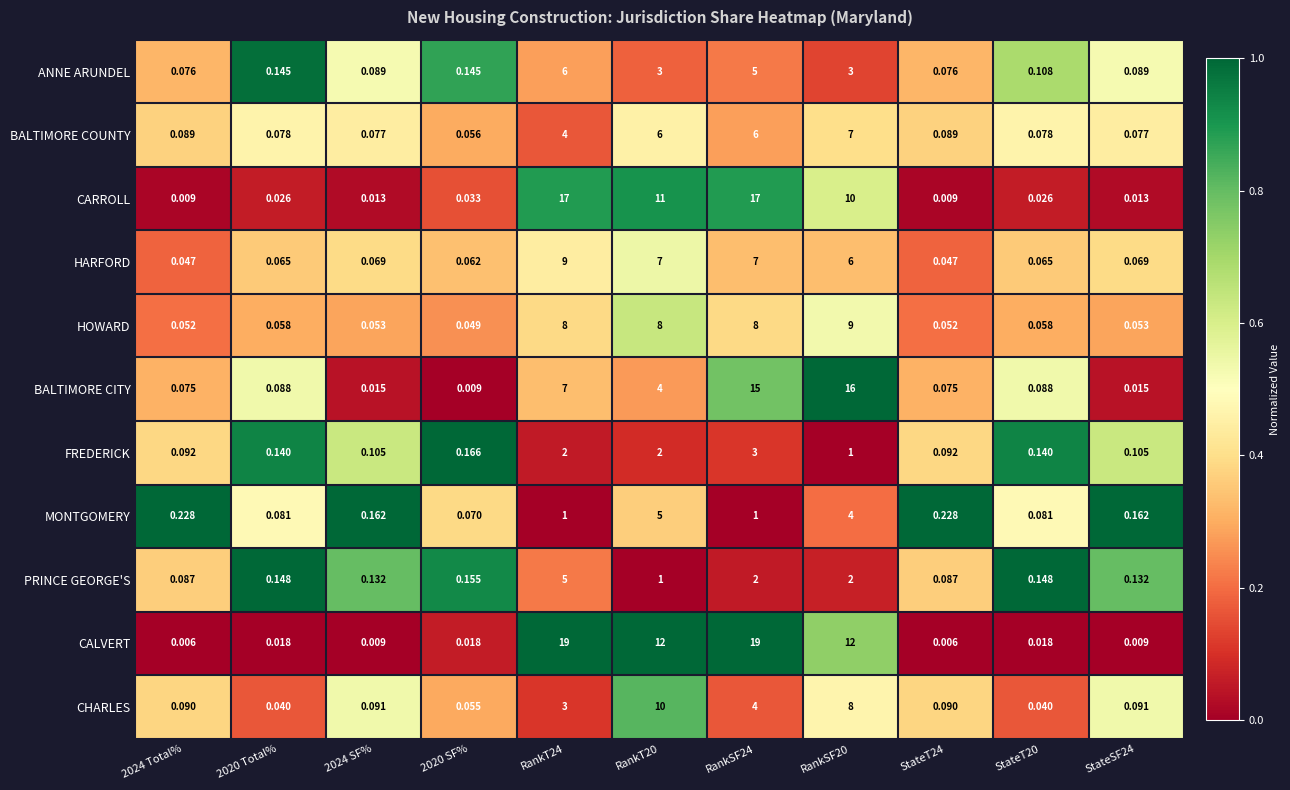

Between RankSF24 and StateSF24, which series saw the biggest shift?

CALVERT